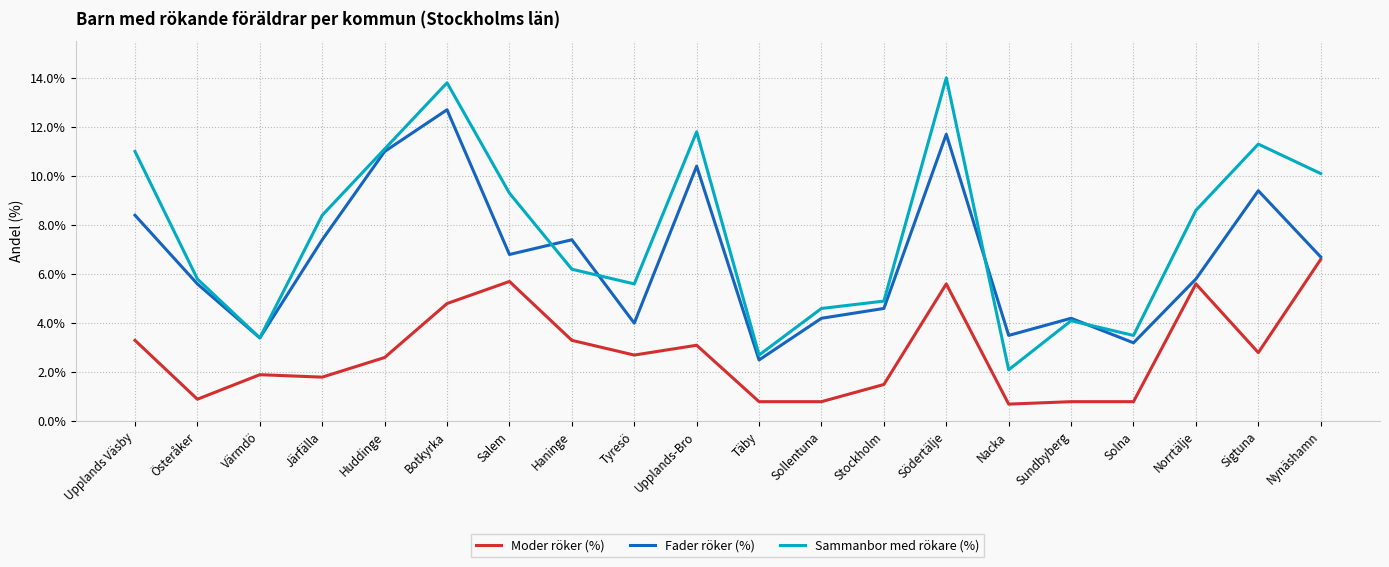

At how many categories does at least one series exceed 8?

10